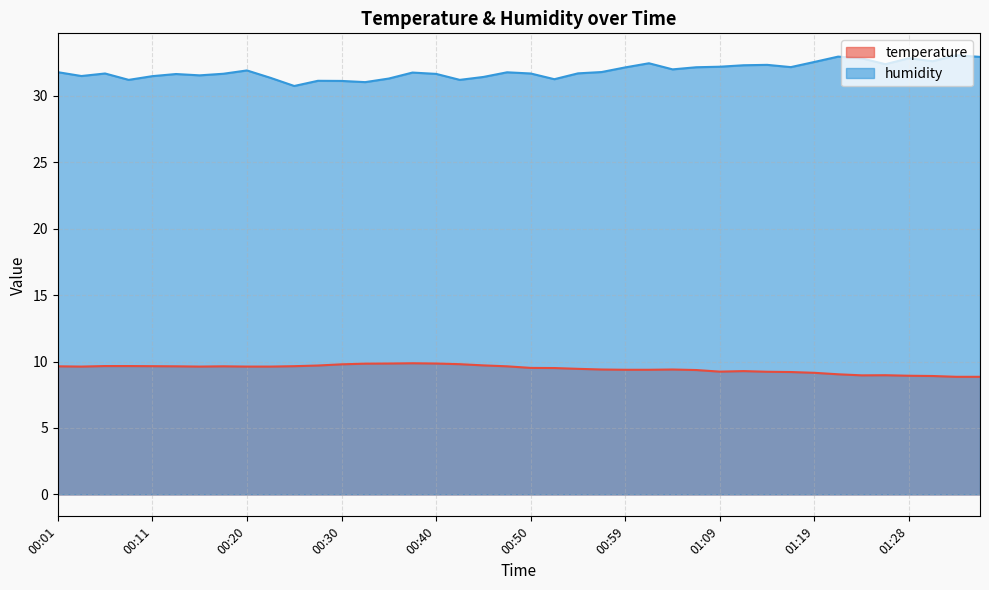

What is the sum of all humidity values?

1275.1